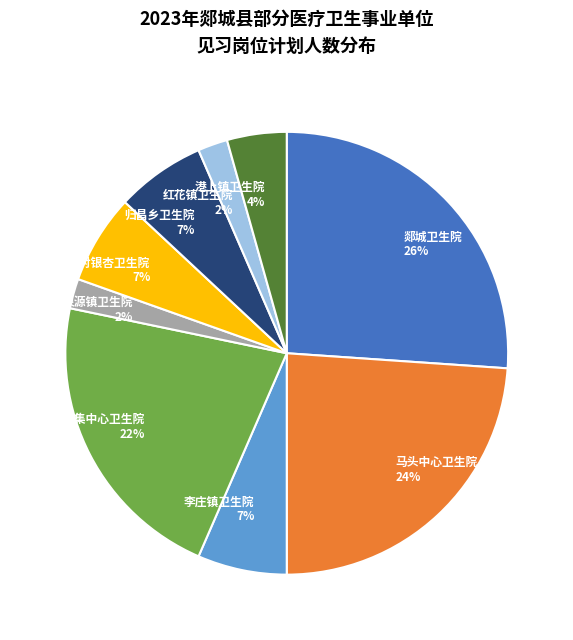

Which slice is the largest?

郯城卫生院 26%